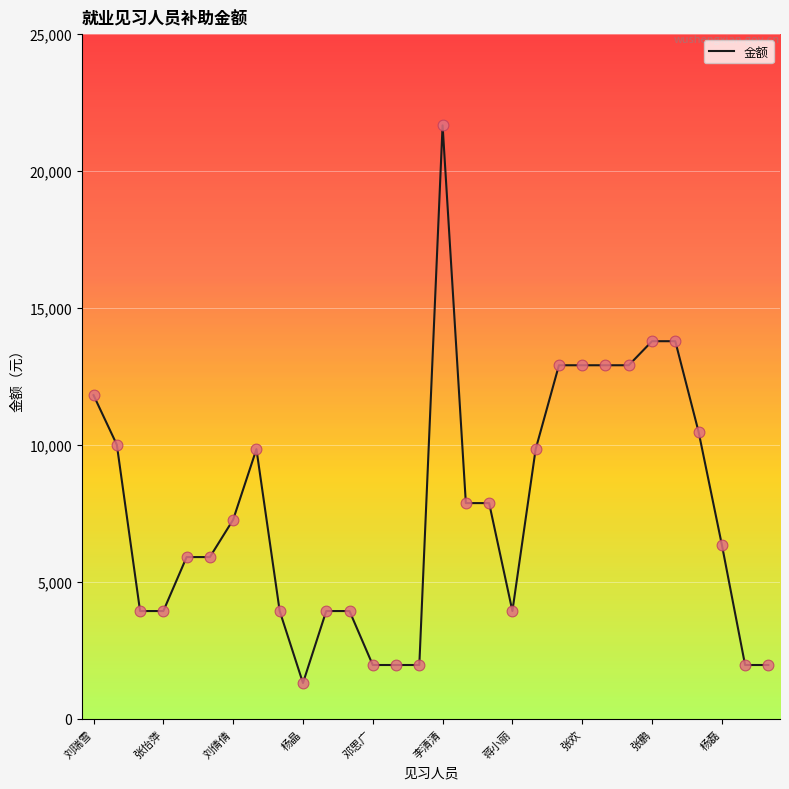

What is the greatest value displayed?

21670